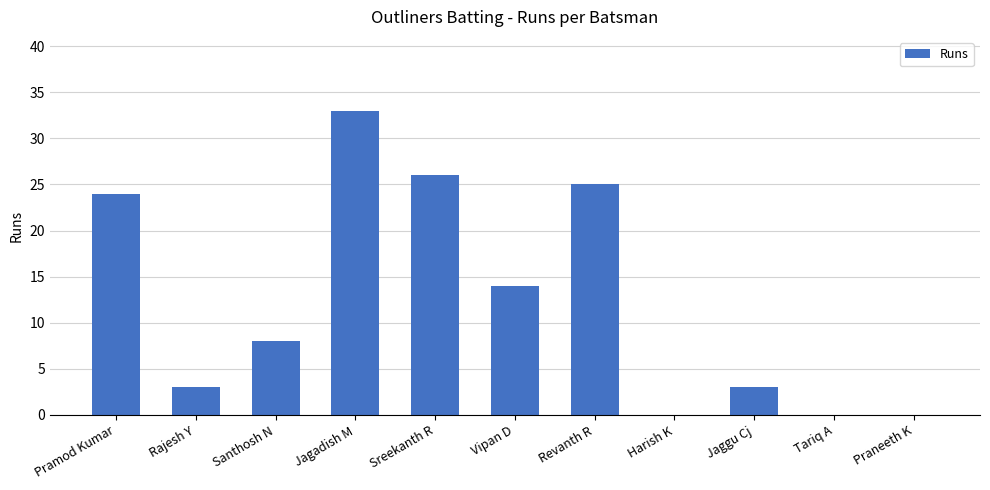

Are the bars grouped side by side (vs. stacked)?

No